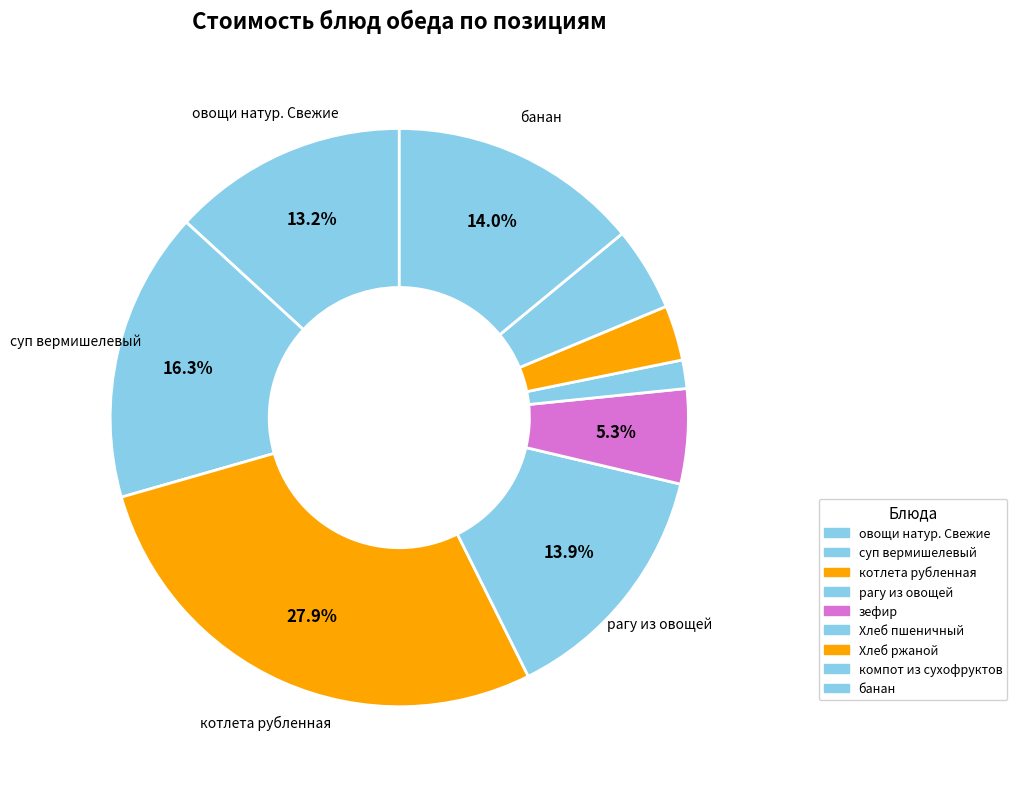

True or false: рагу из овощей accounts for 14% of the total.

True